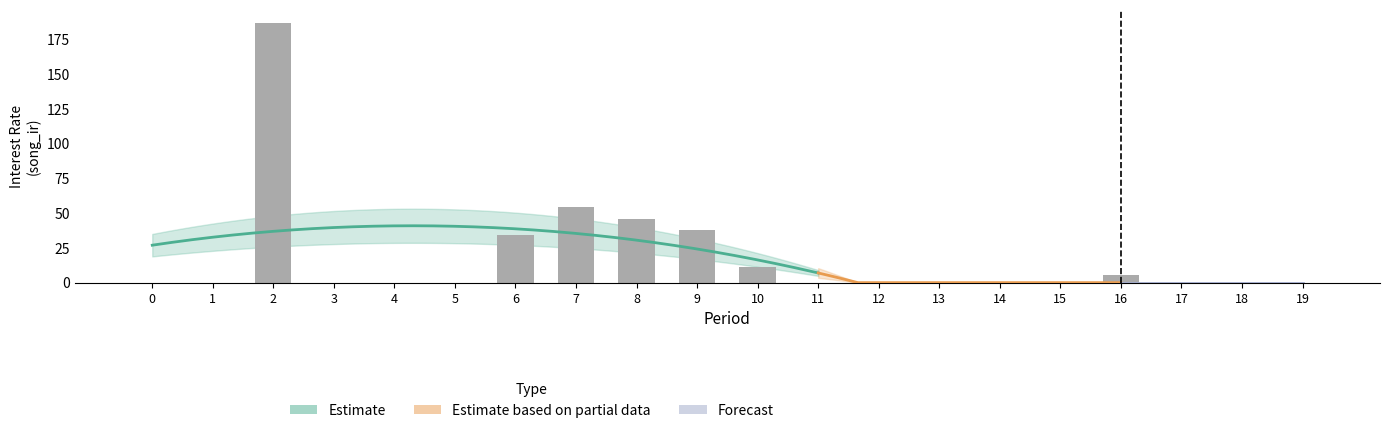

Rank the categories by value from highest to lowest.

2, 7, 8, 9, 6, 10, 16, 0, 1, 3, 4, 5, 11, 12, 13, 14, 15, 17, 18, 19